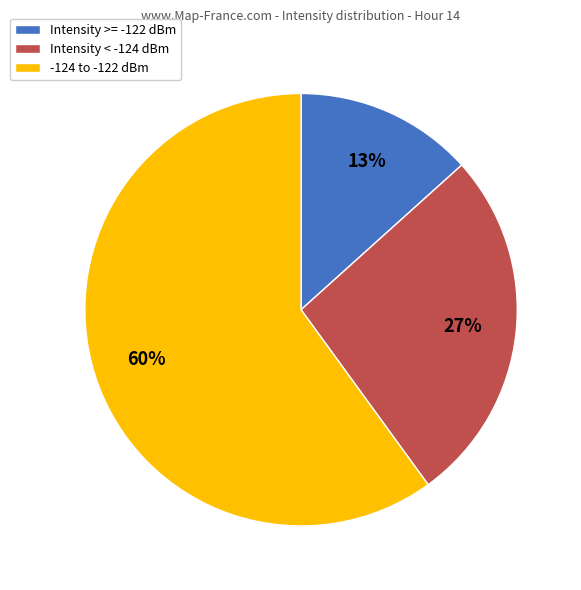

To the nearest percent, what is the difference between the largest and smallest slice percentages?

47%